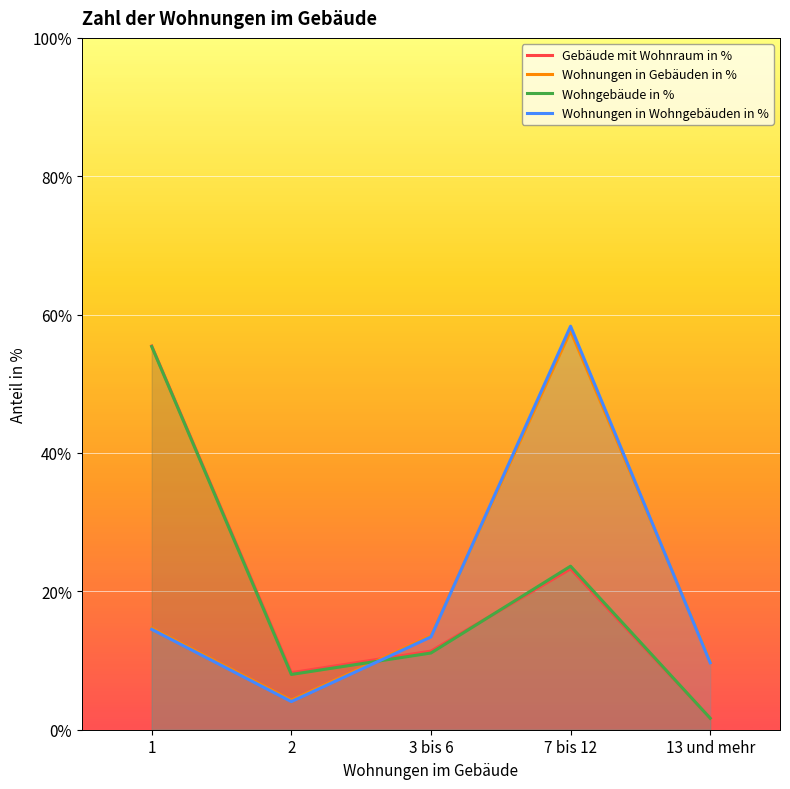

Which series has the largest range (max minus min)?

Wohnungen in Wohngebäuden in %